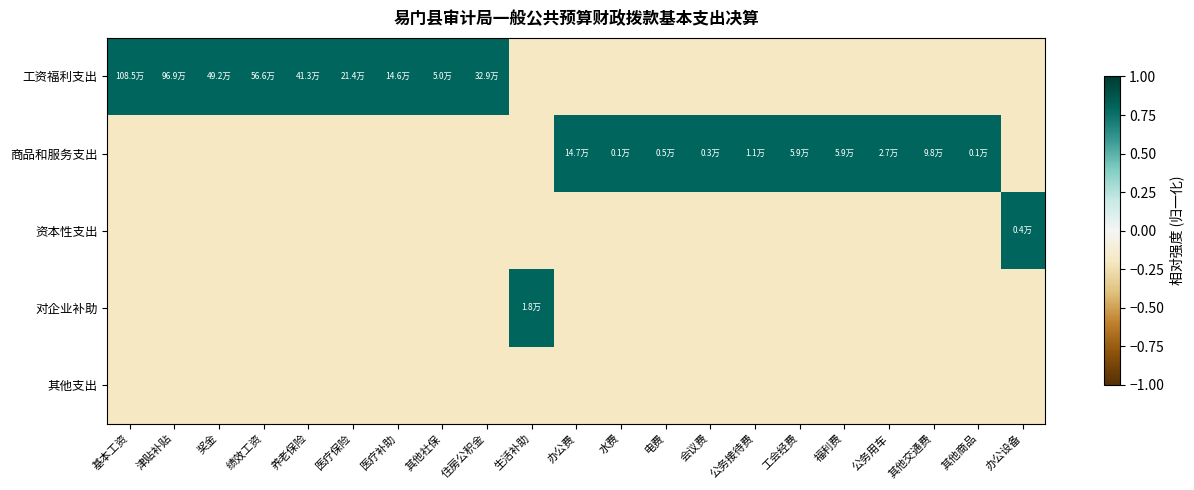

Reading right to left, what are all the values shown in this chart?

工资福利支出: 办公设备=-0.2	其他商品=-0.2	其他交通费=-0.2	公务用车=-0.2	福利费=-0.2	工会经费=-0.2	公务接待费=-0.2	会议费=-0.2	电费=-0.2	水费=-0.2	办公费=-0.2	生活补助=-0.2	住房公积金=0.8	其他社保=0.8	医疗补助=0.8	医疗保险=0.8	养老保险=0.8	绩效工资=0.8	奖金=0.8	津贴补贴=0.8	基本工资=0.8
商品和服务支出: 办公设备=-0.2	其他商品=0.8	其他交通费=0.8	公务用车=0.8	福利费=0.8	工会经费=0.8	公务接待费=0.8	会议费=0.8	电费=0.8	水费=0.8	办公费=0.8	生活补助=-0.2	住房公积金=-0.2	其他社保=-0.2	医疗补助=-0.2	医疗保险=-0.2	养老保险=-0.2	绩效工资=-0.2	奖金=-0.2	津贴补贴=-0.2	基本工资=-0.2
资本性支出: 办公设备=0.8	其他商品=-0.2	其他交通费=-0.2	公务用车=-0.2	福利费=-0.2	工会经费=-0.2	公务接待费=-0.2	会议费=-0.2	电费=-0.2	水费=-0.2	办公费=-0.2	生活补助=-0.2	住房公积金=-0.2	其他社保=-0.2	医疗补助=-0.2	医疗保险=-0.2	养老保险=-0.2	绩效工资=-0.2	奖金=-0.2	津贴补贴=-0.2	基本工资=-0.2
对企业补助: 办公设备=-0.2	其他商品=-0.2	其他交通费=-0.2	公务用车=-0.2	福利费=-0.2	工会经费=-0.2	公务接待费=-0.2	会议费=-0.2	电费=-0.2	水费=-0.2	办公费=-0.2	生活补助=0.8	住房公积金=-0.2	其他社保=-0.2	医疗补助=-0.2	医疗保险=-0.2	养老保险=-0.2	绩效工资=-0.2	奖金=-0.2	津贴补贴=-0.2	基本工资=-0.2
其他支出: 办公设备=-0.2	其他商品=-0.2	其他交通费=-0.2	公务用车=-0.2	福利费=-0.2	工会经费=-0.2	公务接待费=-0.2	会议费=-0.2	电费=-0.2	水费=-0.2	办公费=-0.2	生活补助=-0.2	住房公积金=-0.2	其他社保=-0.2	医疗补助=-0.2	医疗保险=-0.2	养老保险=-0.2	绩效工资=-0.2	奖金=-0.2	津贴补贴=-0.2	基本工资=-0.2